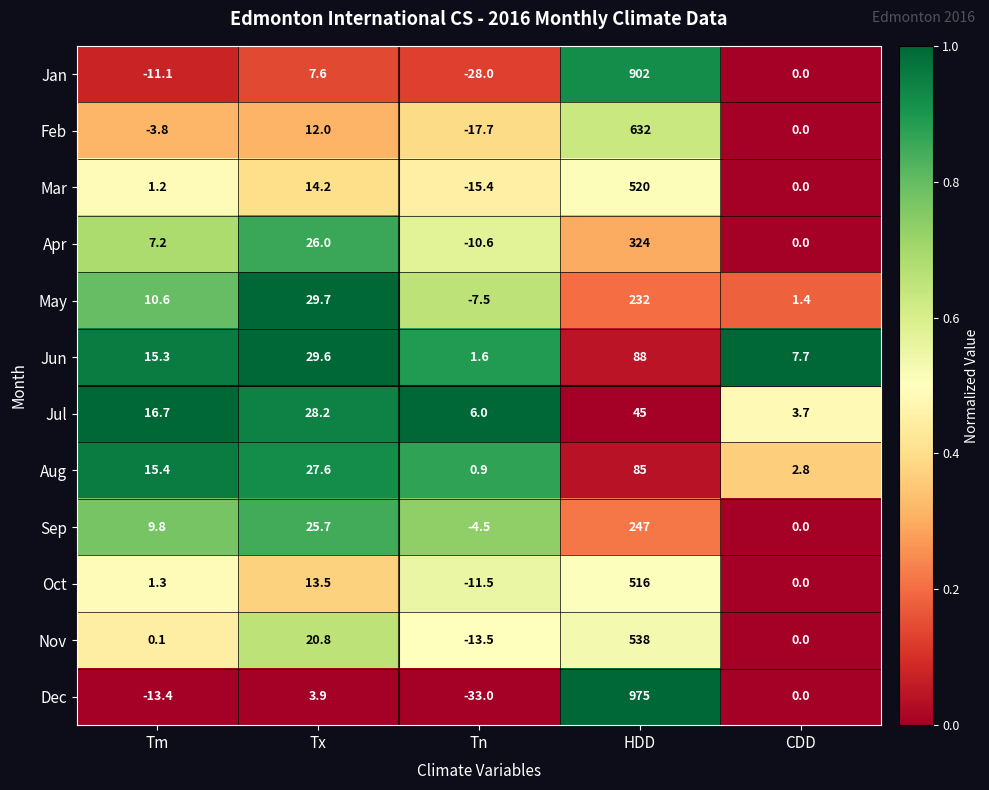

Which series has the largest total across all categories?

Dec